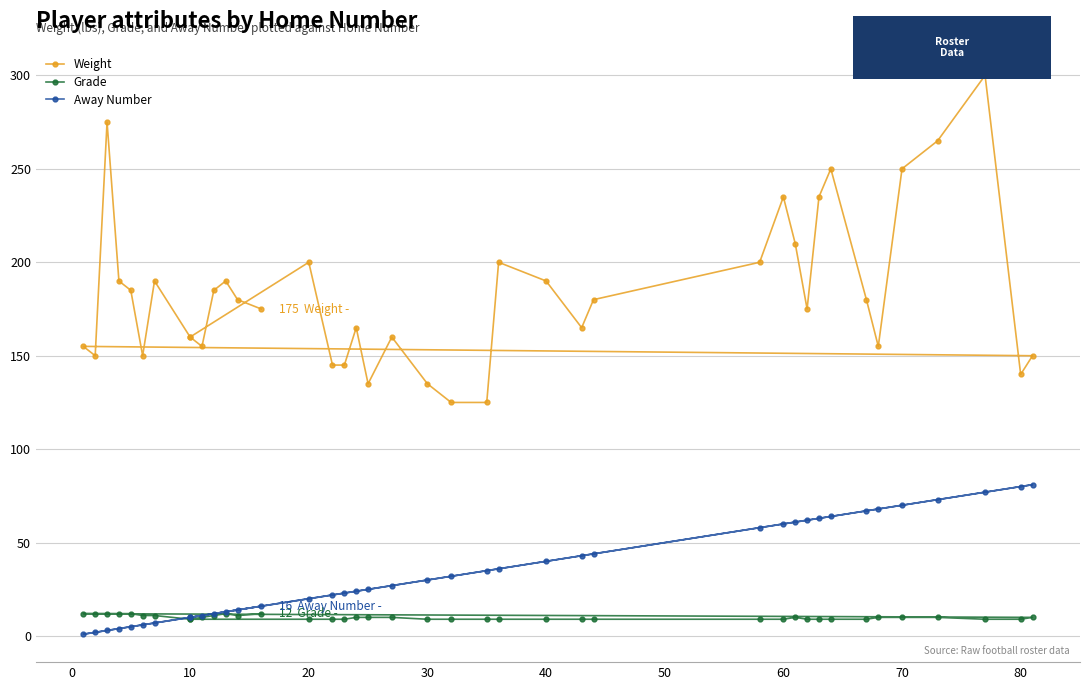

What is the maximum value shown in the chart?

300